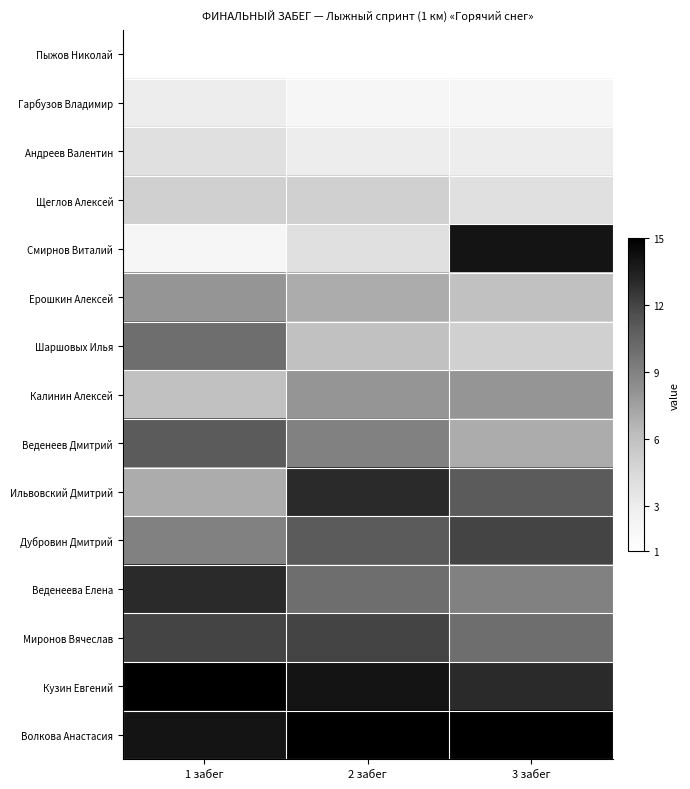

List the series in order of their peak value, highest first.

Кузин Евгений, Волкова Анастасия, Смирнов Виталий, Ильвовский Дмитрий, Веденеева Елена, Дубровин Дмитрий, Миронов Вячеслав, Веденеев Дмитрий, Шаршовых Илья, Ерошкин Алексей, Калинин Алексей, Щеглов Алексей, Андреев Валентин, Гарбузов Владимир, Пыжов Николай